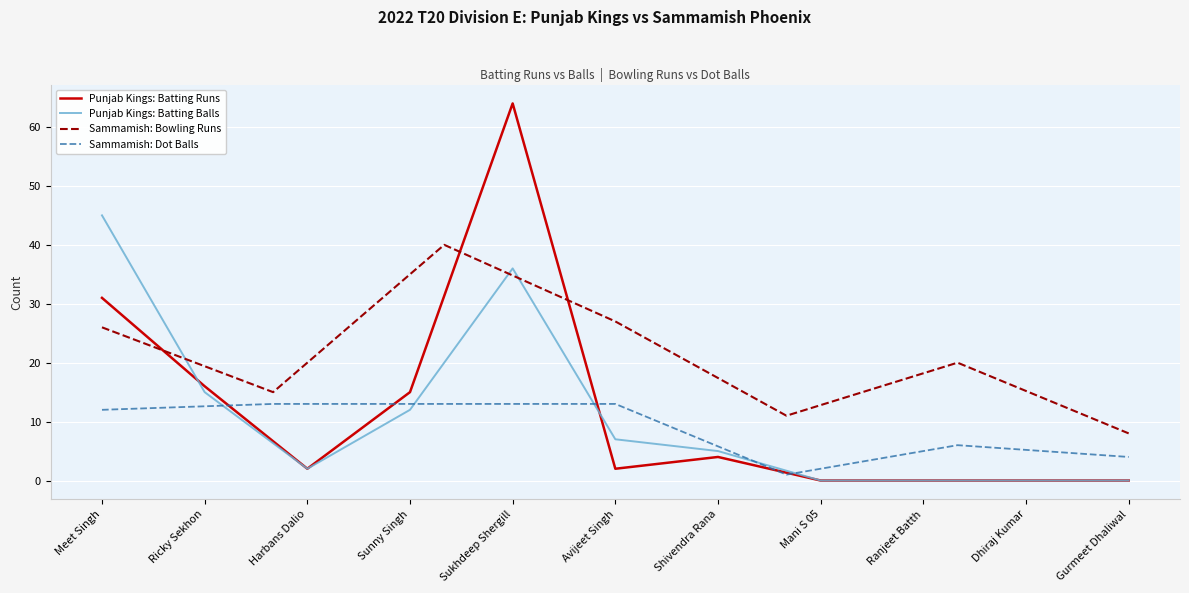

Where is the first local maximum for Punjab kings Batting (Runs)?

Sukhdeep Shergill